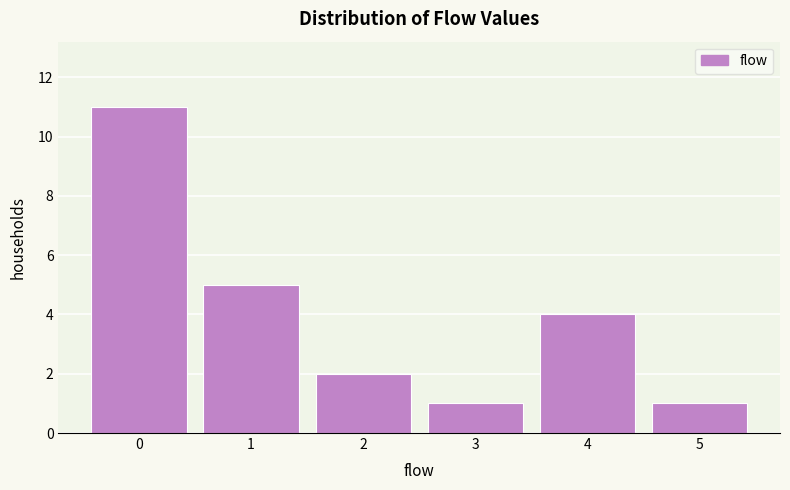

Reading left to right, transcribe all the data shown in this chart.

0=11	1=5	2=2	3=1	4=4	5=1